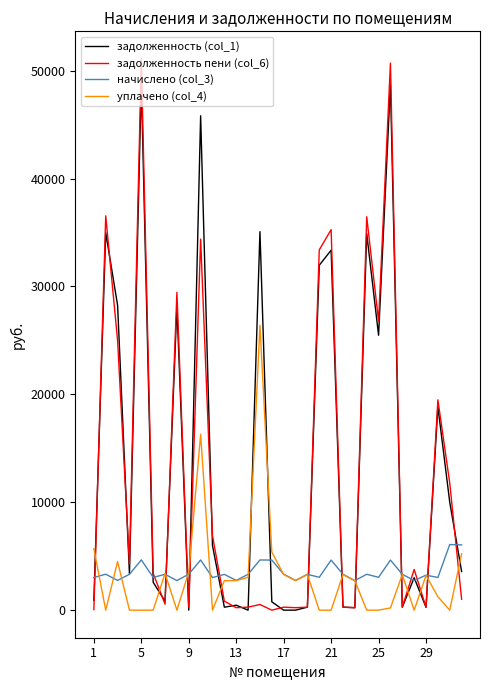

Which series ends up on top after the final intersection of задолженность (col_1) and уплачено (col_4)?

уплачено (col_4)